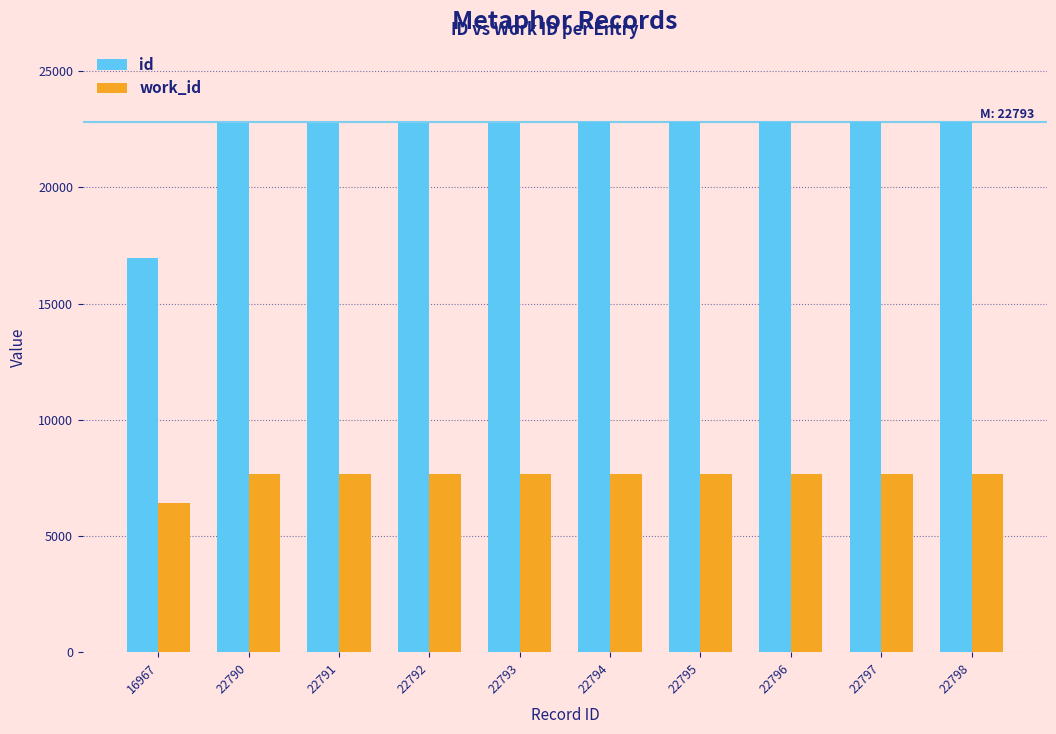

The value of work_id at 22795 is 12792. True or false?

False